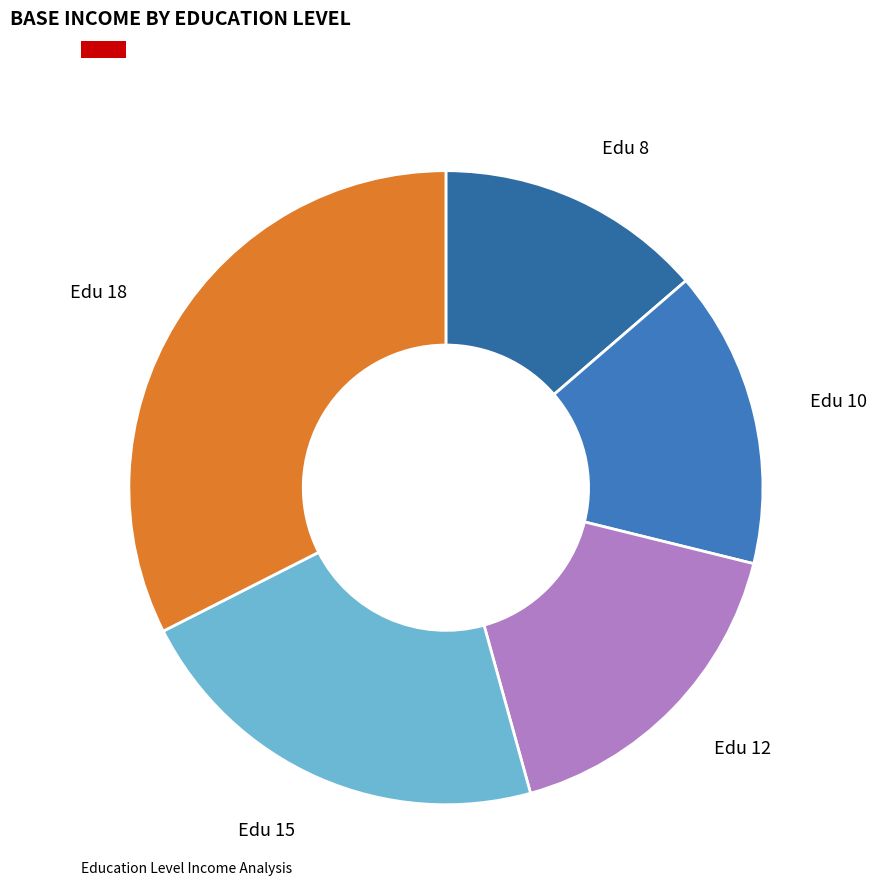

Does any single category account for the majority?

No